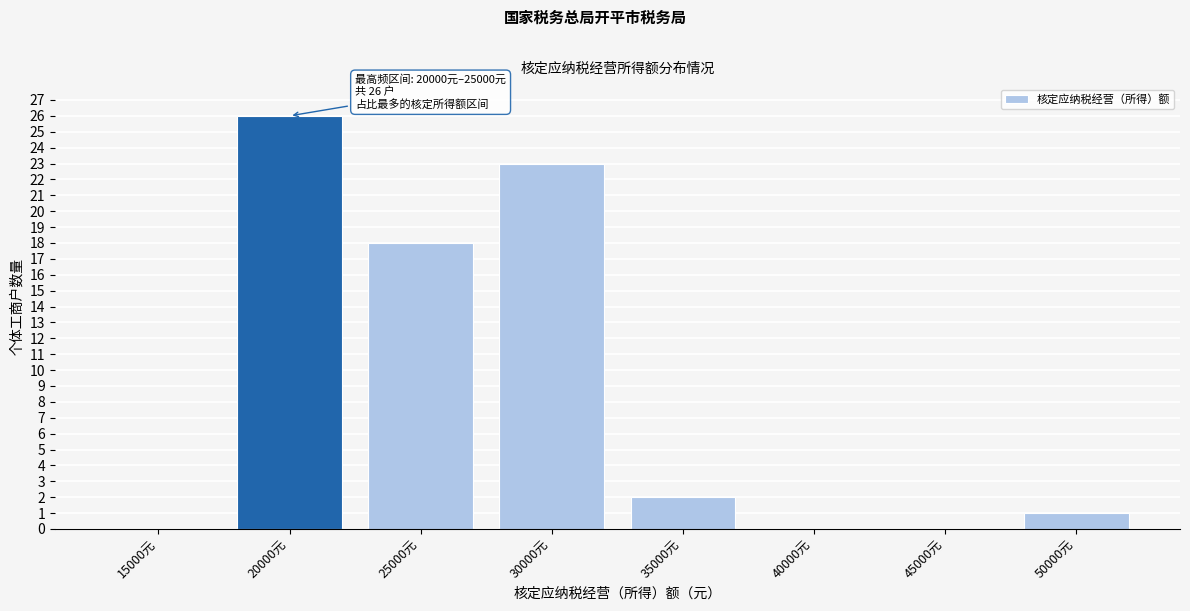

Reading left to right, what are all the values shown in this chart?

15000元=0	20000元=26	25000元=18	30000元=23	35000元=2	40000元=0	45000元=0	50000元=1